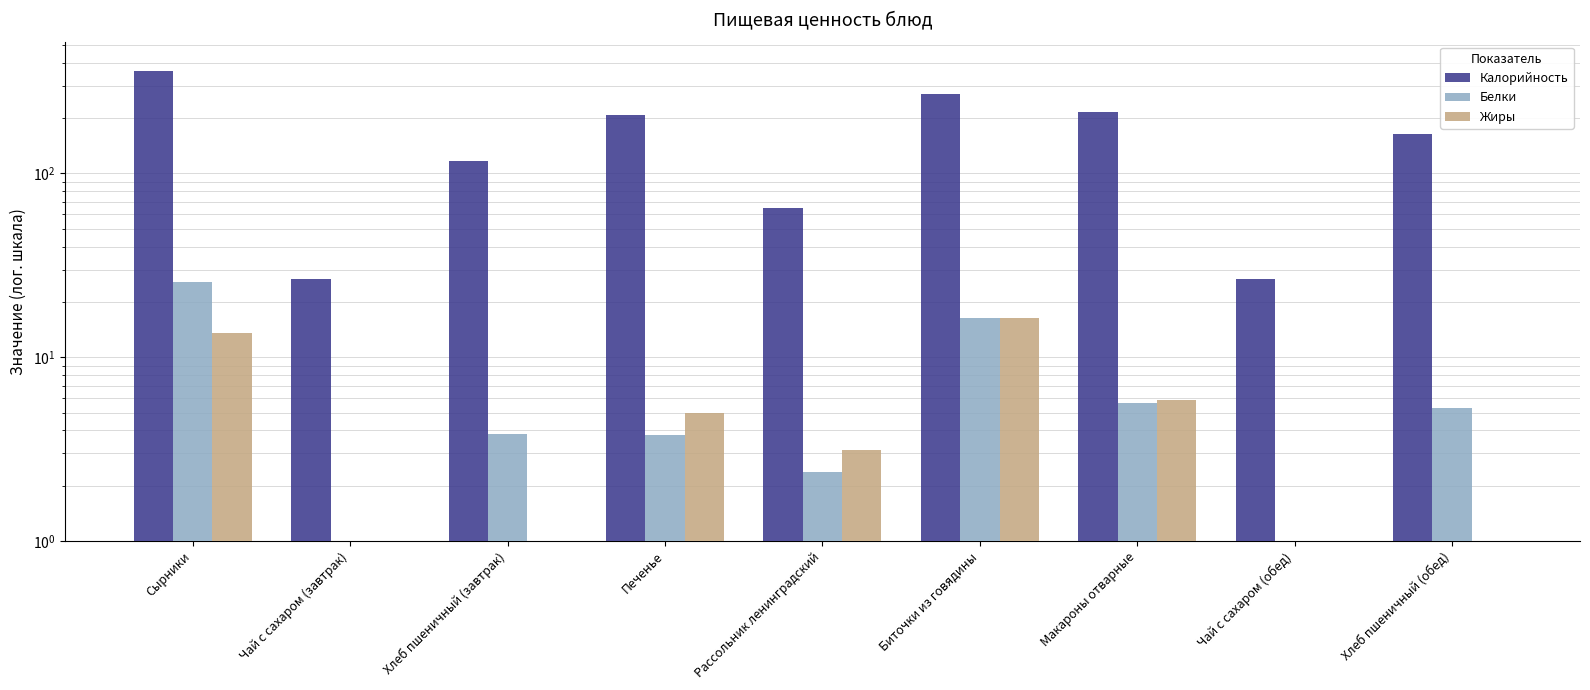

What are all the series names shown in the legend?

Калорийность, Белки, Жиры